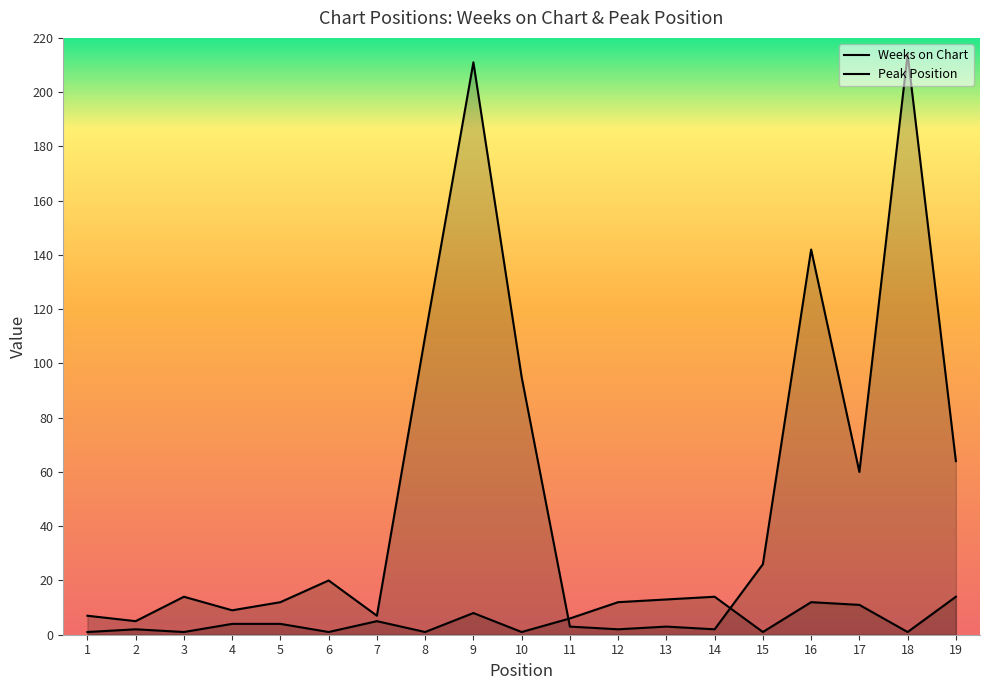

Between which two adjacent categories do Weeks on Chart and Peak Position first intersect?

10 and 11